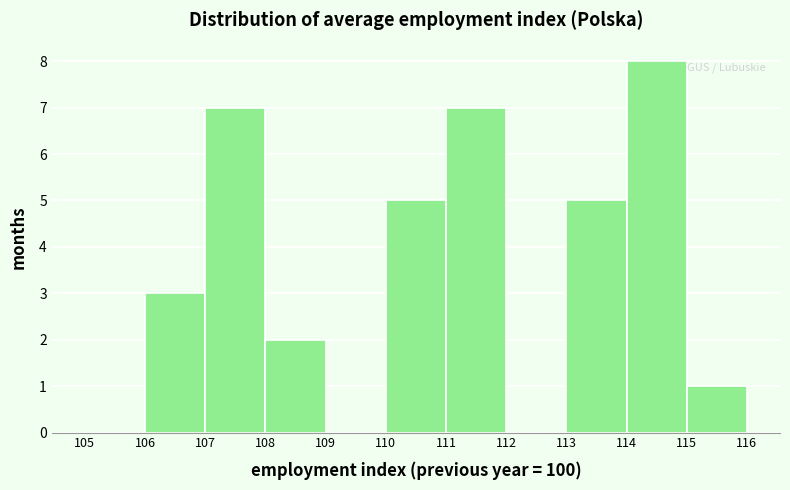

Reading left to right, list every bar in this chart as the range it spans on the x-axis followed by its height. The values are not printed on the chart, so give them approximately, as read against the axis.

105 to 106: 0
106 to 107: 3
107 to 108: 7
108 to 109: 2
109 to 110: 0
110 to 111: 5
111 to 112: 7
112 to 113: 0
113 to 114: 5
114 to 115: 8
115 to 116: 1